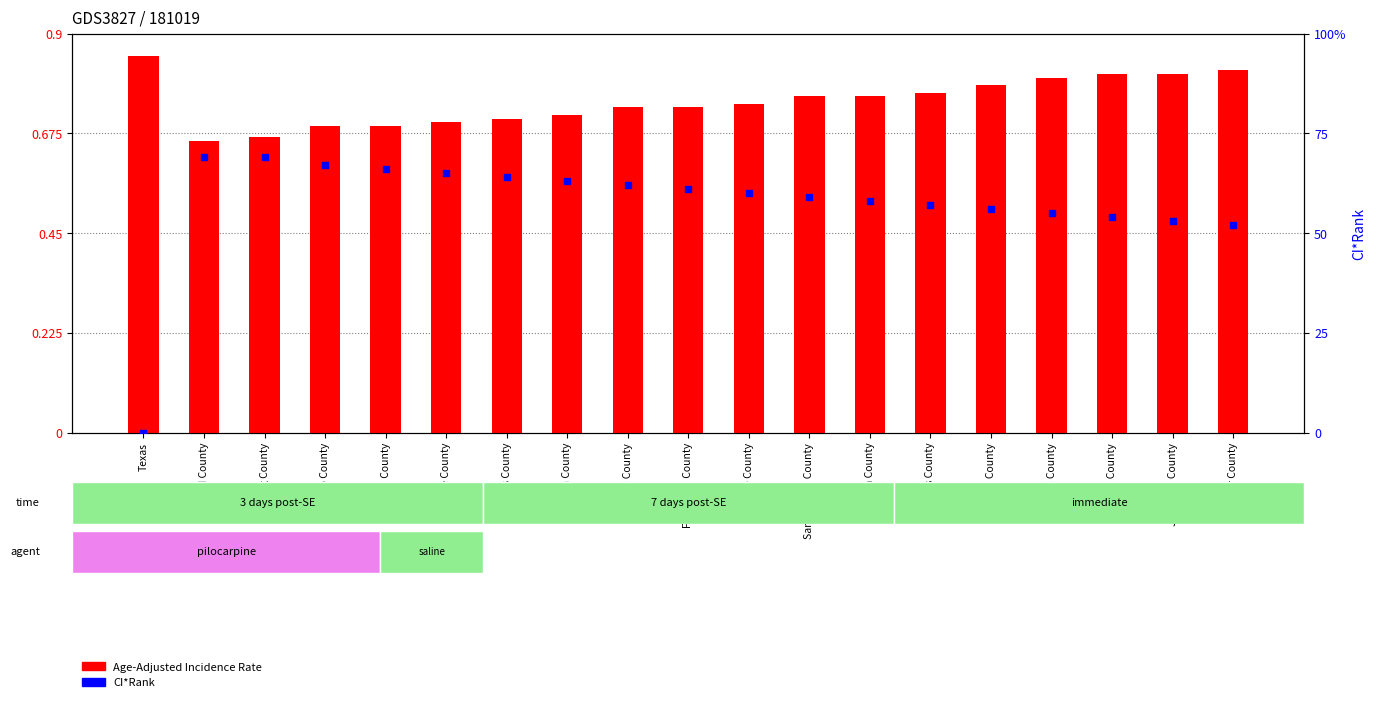

Is the value of Age-Adjusted Incidence Rate at Fort Bend County greater than the value of CI*Rank at Fort Bend County?

No